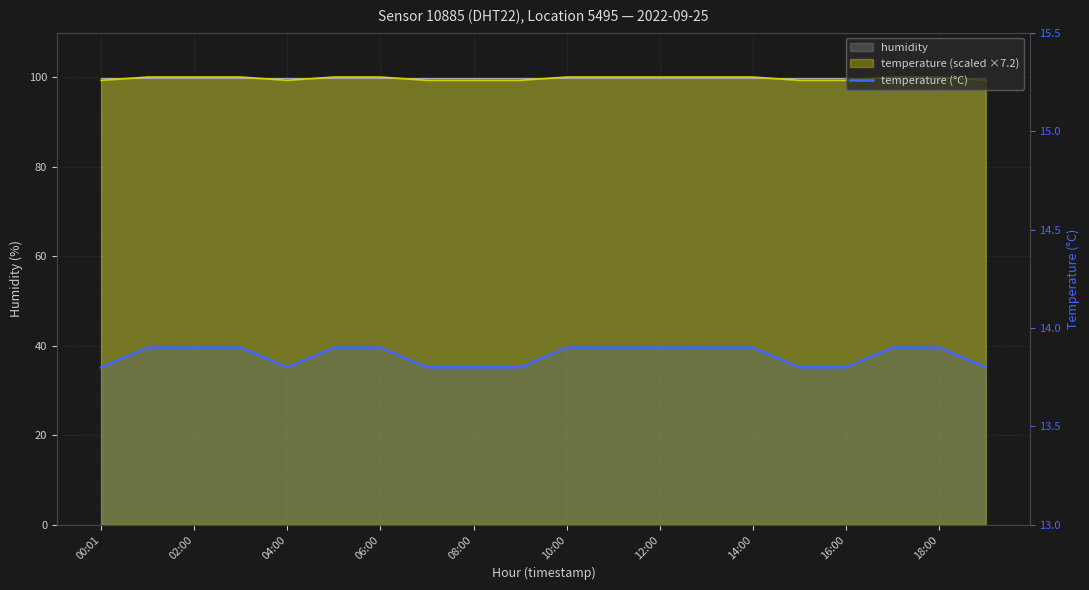

Rank the categories by value from highest to lowest.

02:00, 04:00, 06:00, 10:00, 12:00, 10, 11, 12, 13, 14, 17, 18, 00:01, 08:00, 14:00, 16:00, 18:00, 15, 16, 19